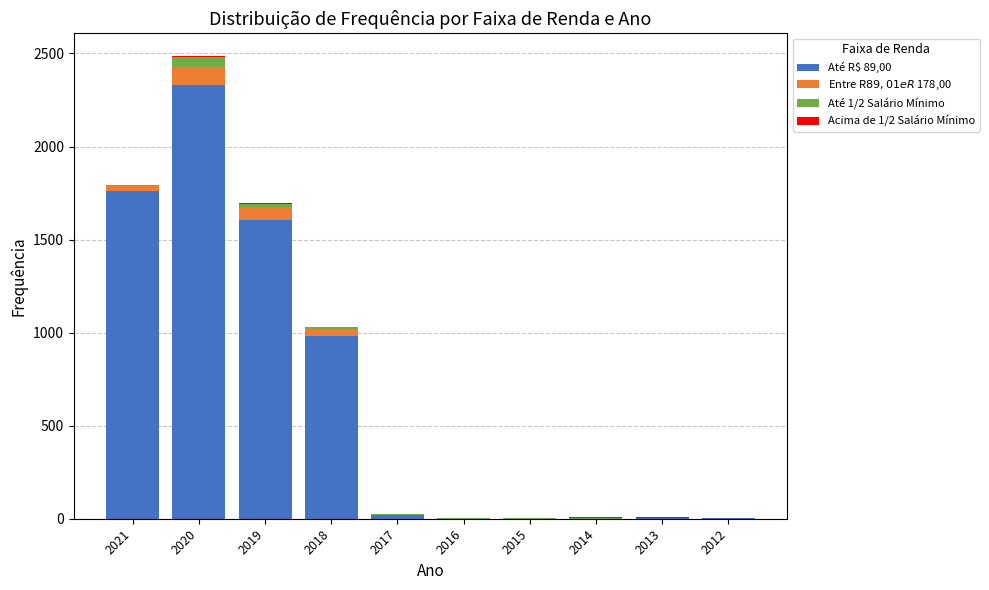

At which category is the sum across all series the highest?

2020